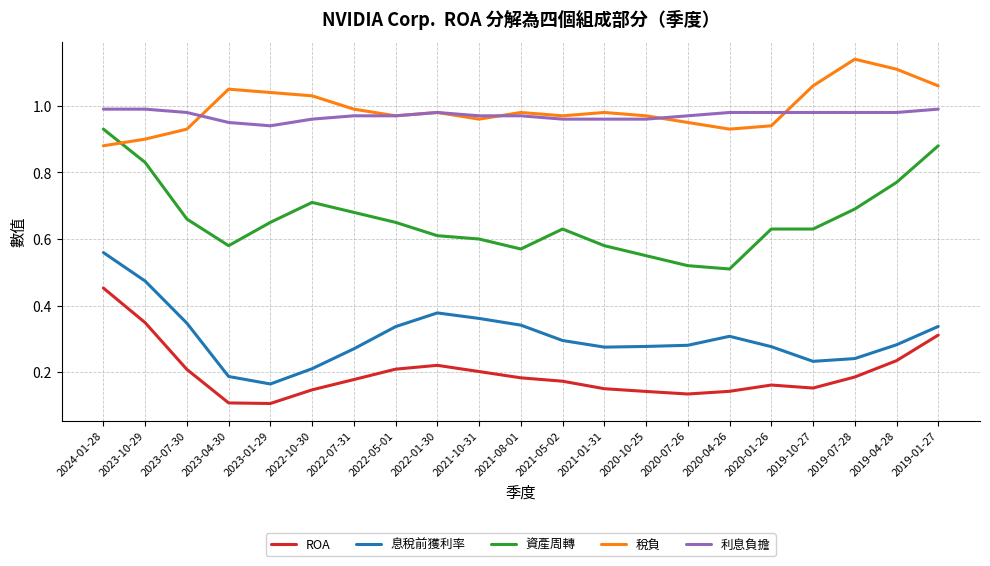

Which category has the highest value in the 資產周轉 series?

2024-01-28